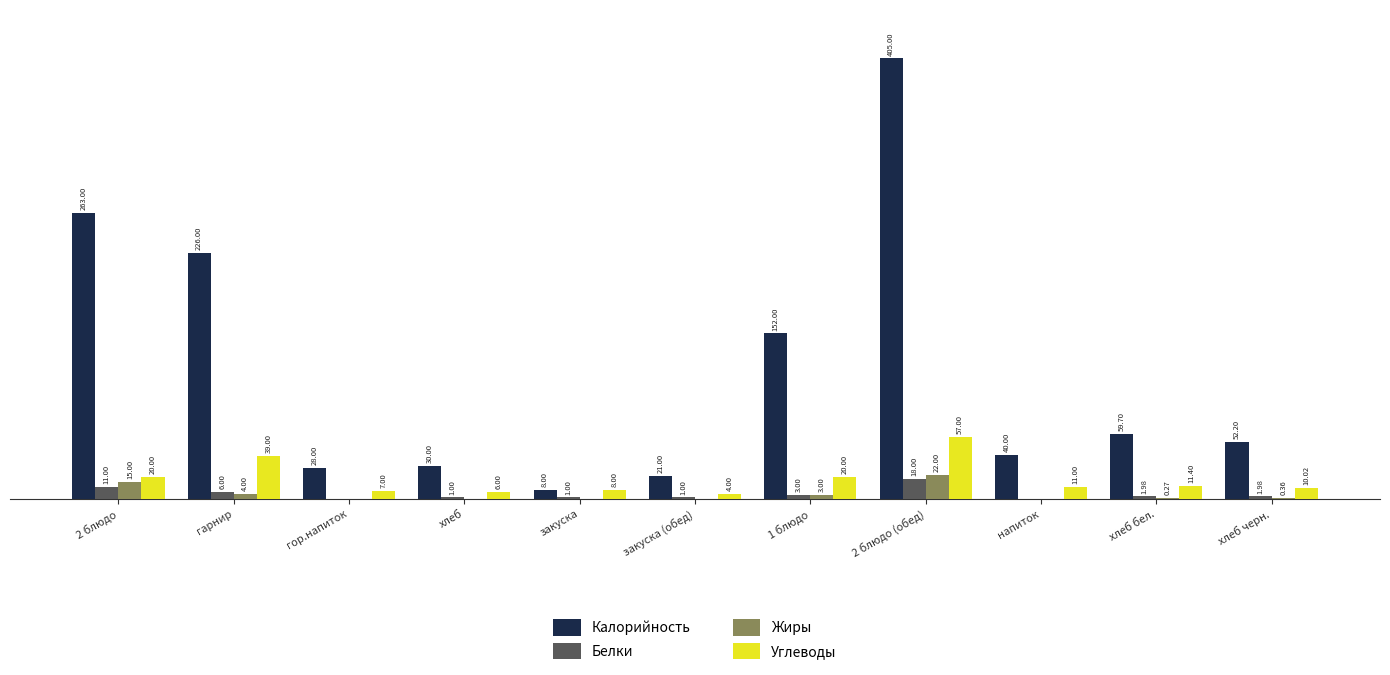

Between 2 блюдо (обед) and хлеб черн., which series saw the biggest shift?

Калорийность